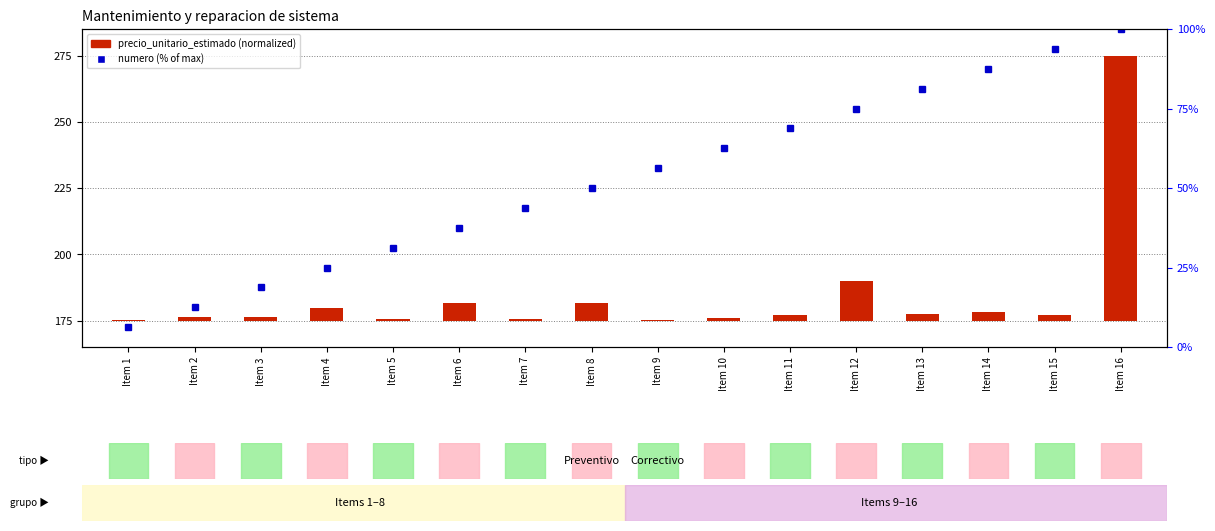

Reading left to right, extract all data points from this chart.

precio_unitario_estimado: Item 1=0.3	Item 2=1.2	Item 3=1.2	Item 4=4.6	Item 5=0.5	Item 6=6.5	Item 7=0.5	Item 8=6.6	Item 9=0.3	Item 10=0.8	Item 11=2.1	Item 12=14.8	Item 13=2.3	Item 14=3.0	Item 15=2.2	Item 16=100.0
numero: Item 1=6.2	Item 2=12.5	Item 3=18.8	Item 4=25.0	Item 5=31.2	Item 6=37.5	Item 7=43.8	Item 8=50.0	Item 9=56.2	Item 10=62.5	Item 11=68.8	Item 12=75.0	Item 13=81.2	Item 14=87.5	Item 15=93.8	Item 16=100.0